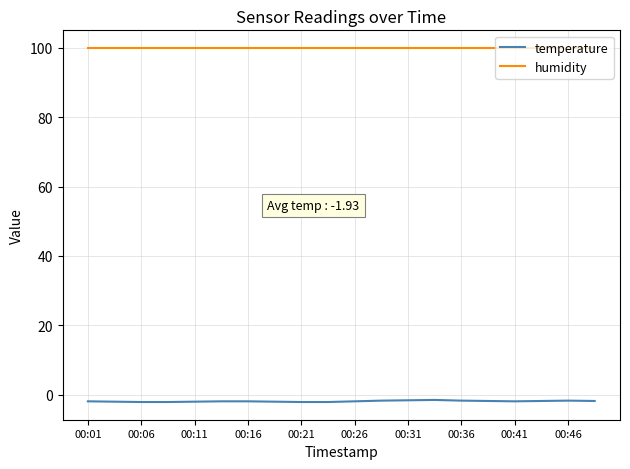

Which series has the largest total across all categories?

humidity